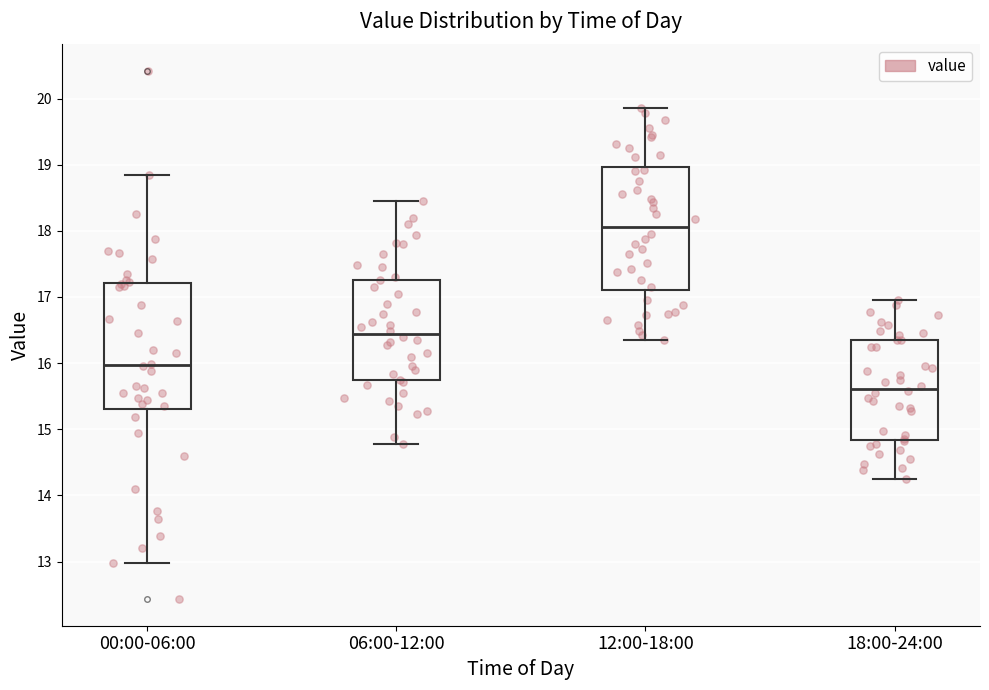

Reading left to right, read every box against the y-axis: the position of its median line, the range the box covers, and the ends of its whiskers. The values are not printed on the chart, so give them approximately, as read against the axis.

00:00-06:00: median 16.0, box 15.3 to 17.2, whiskers 13.0 to 18.9
06:00-12:00: median 16.4, box 15.7 to 17.3, whiskers 14.8 to 18.5
12:00-18:00: median 18.1, box 17.1 to 19.0, whiskers 16.4 to 19.9
18:00-24:00: median 15.6, box 14.8 to 16.4, whiskers 14.3 to 17.0